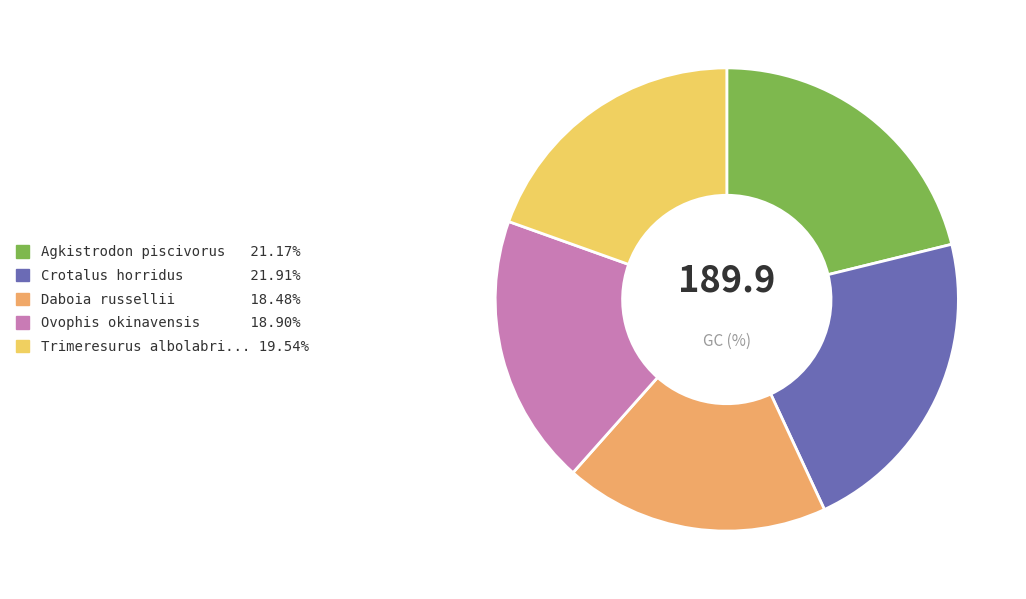

Is there a majority slice in this chart?

No